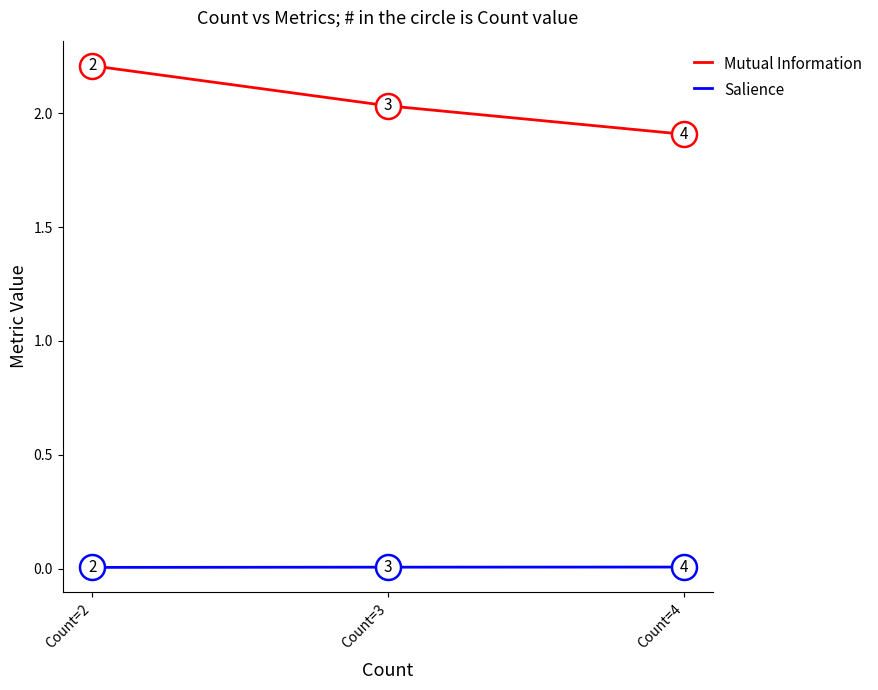

Count the number of categories in the chart.

3